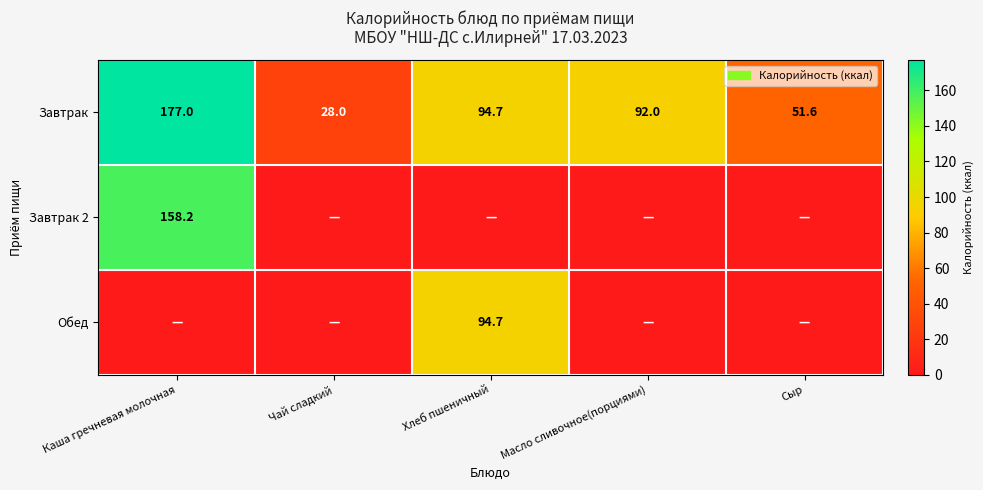

What value does the Завтрак series have at Чай сладкий?

28.0